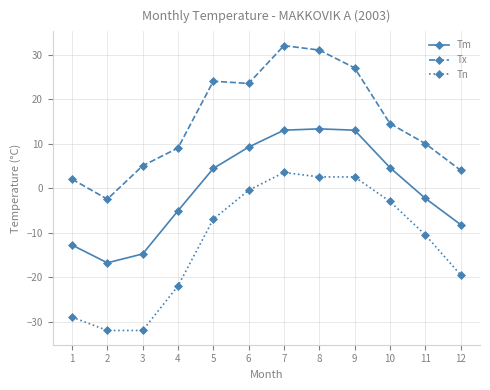

How many values in Tm are above zero?

6